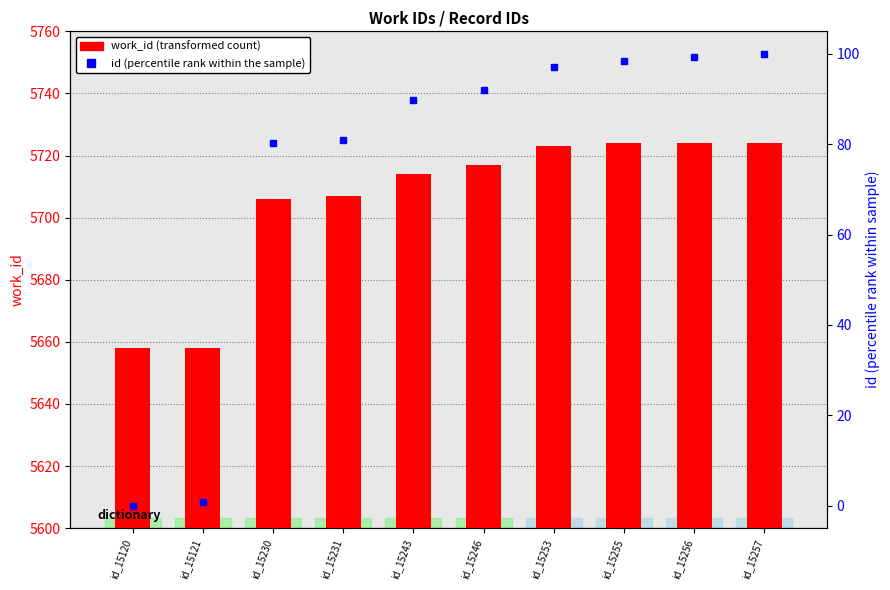

At which label does id (percentile) reach its peak?

id_15257